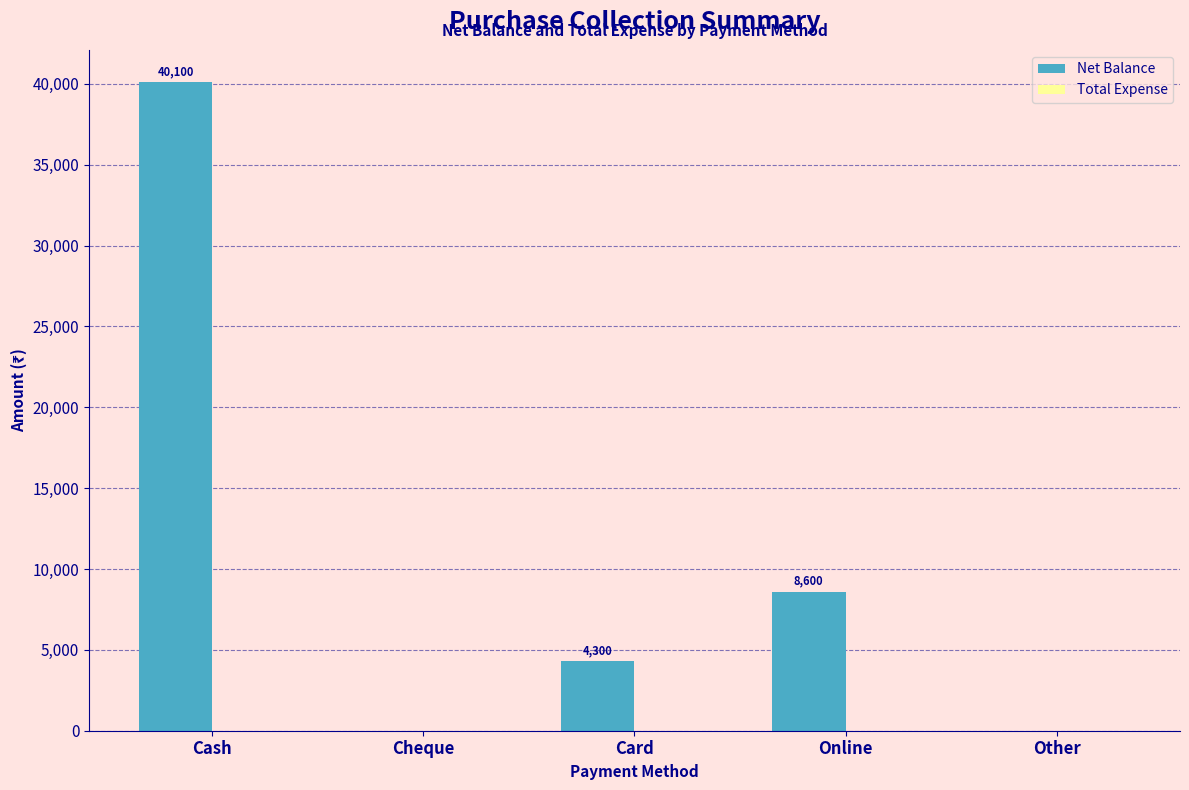

Which has a higher value, Cash or Card?

Cash